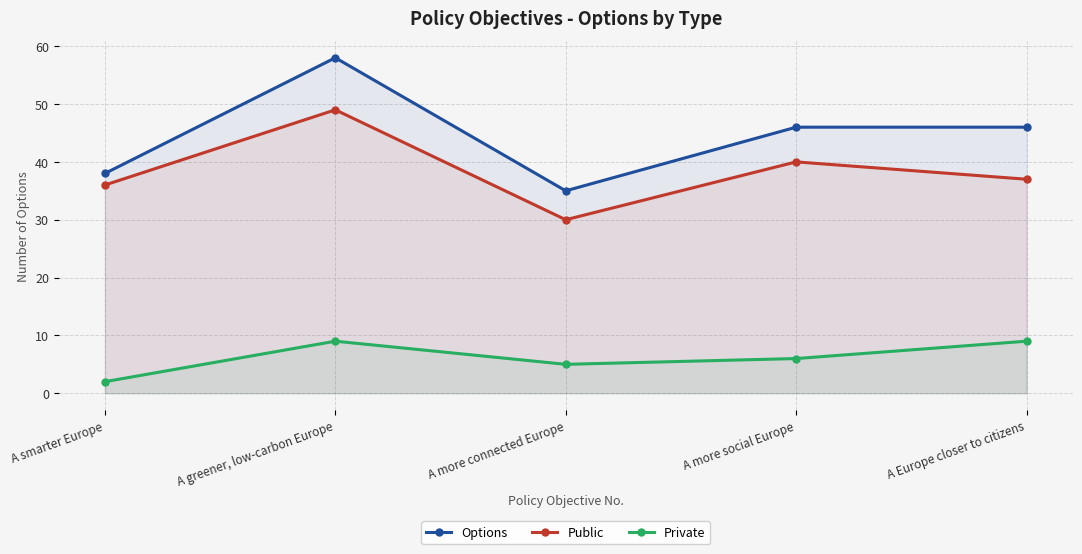

What is the spread (max minus min) of values at A more connected Europe?

30